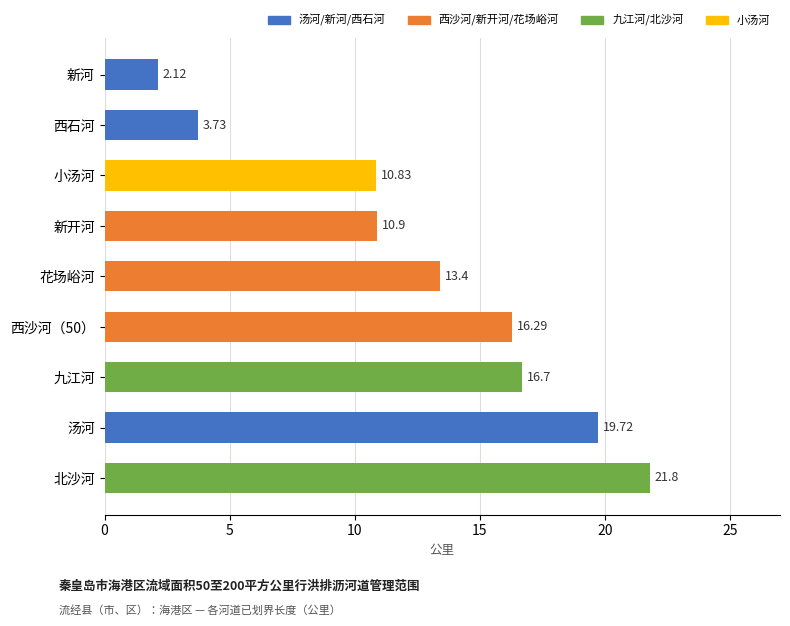

At which label is the value closest to 11?

新开河